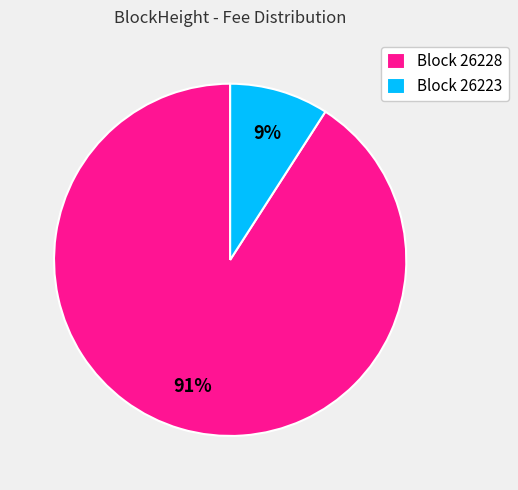

The Block 26228 slice represents 99% of the pie. True or false?

False